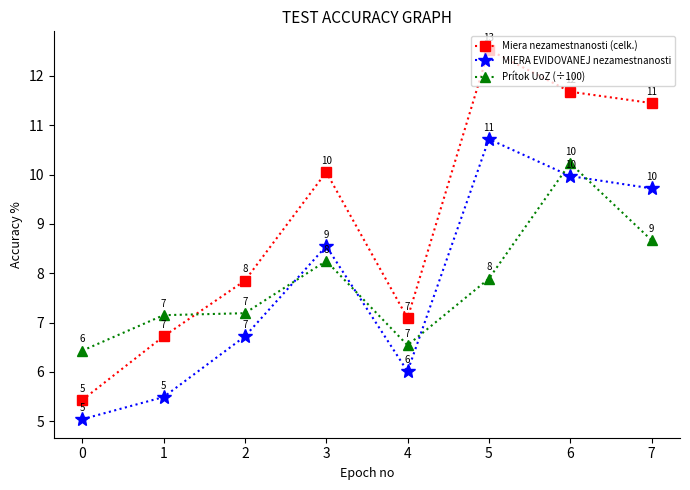

At which label does MIERA EVIDOVANEJ nezamestnanosti first exceed 8?

3